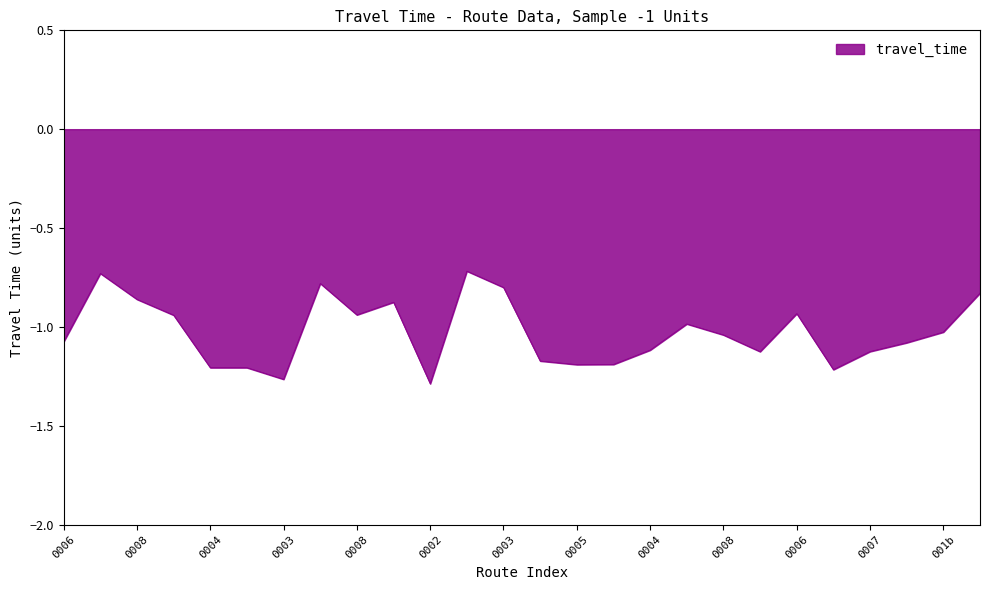

What is the difference between the maximum and minimum values?

0.6